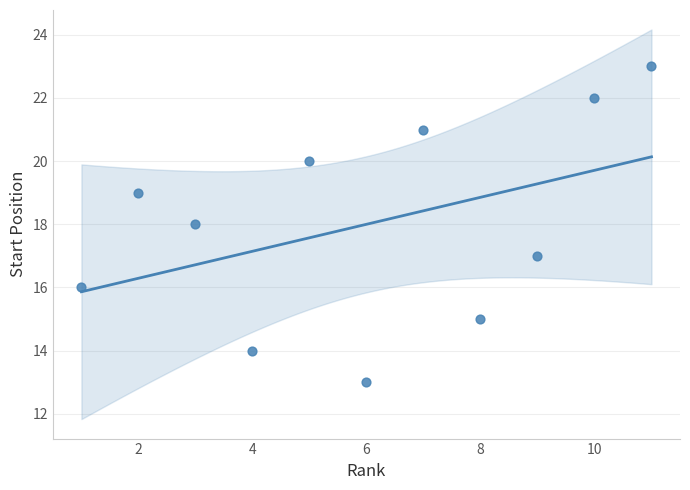

What is the average Y value?

18